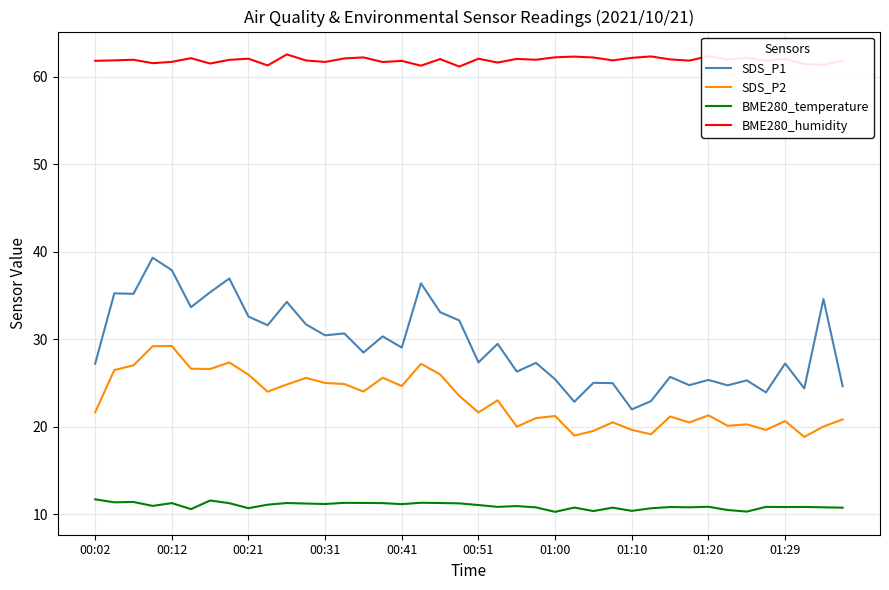

What is the average value of the SDS_P2 series?

23.1